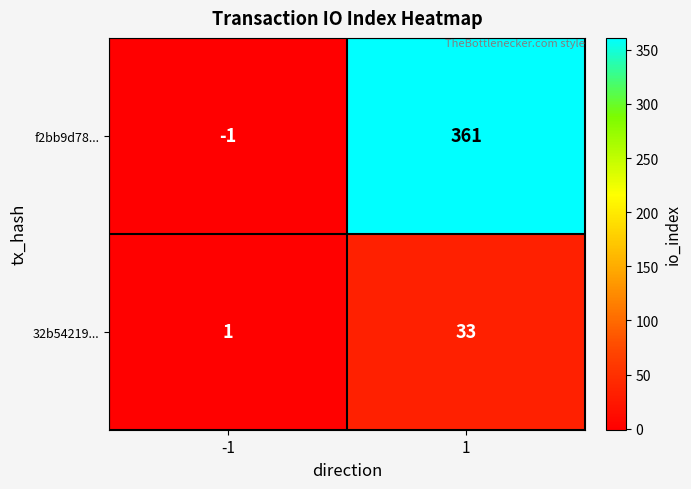

What is the difference between the maximum and minimum values in the f2bb9d78... series?

362